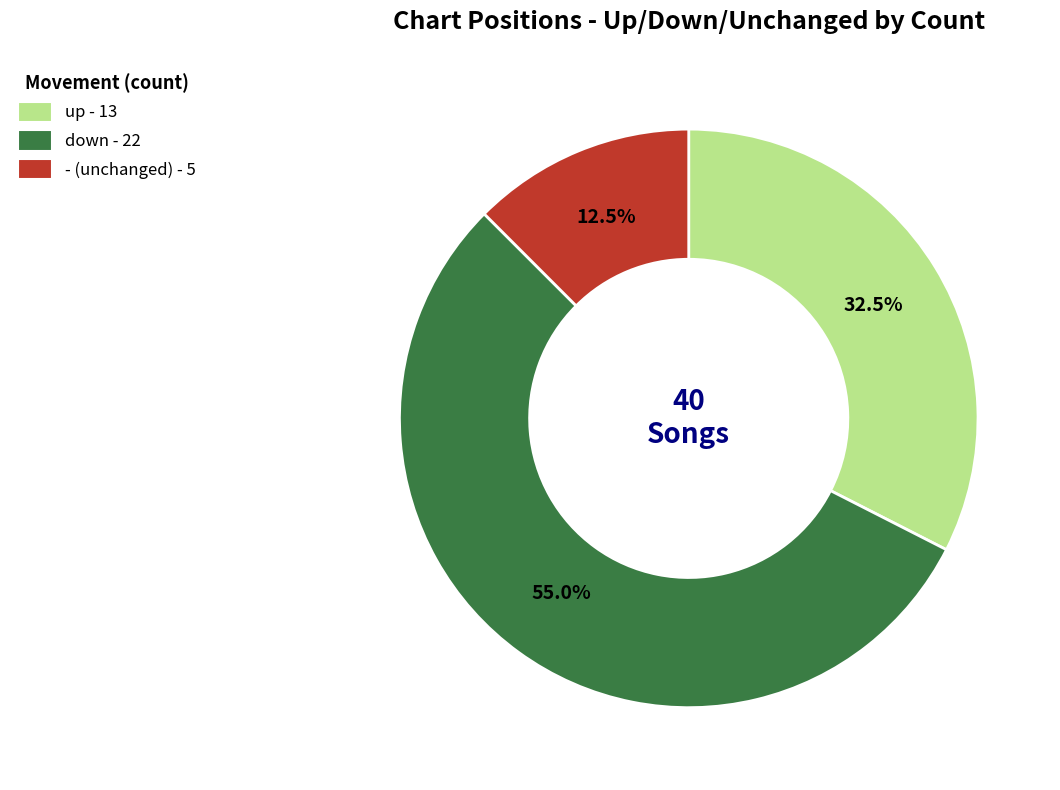

How many slices are in this pie chart?

3